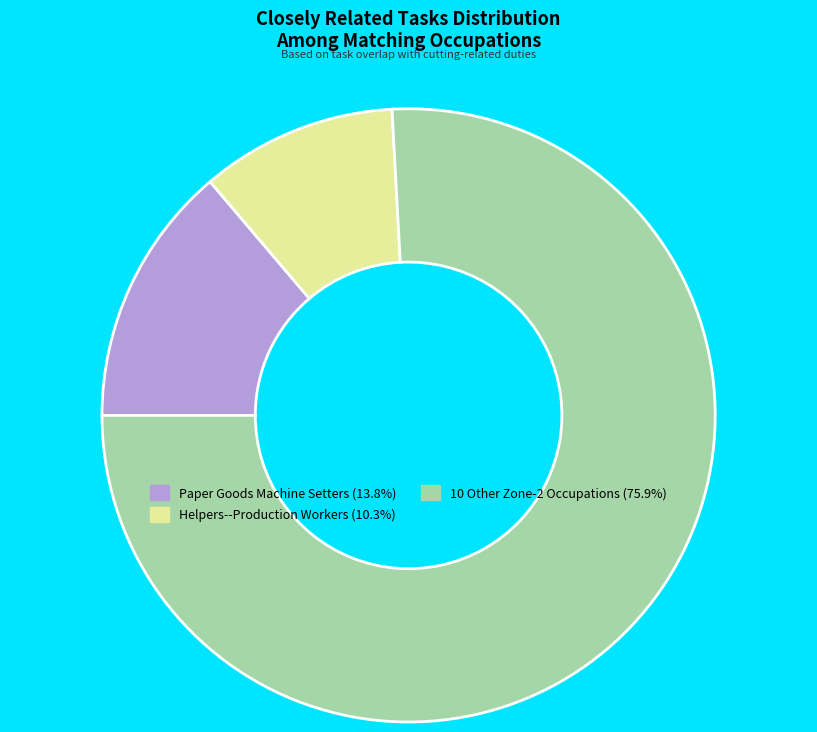

Count the number of slices in the pie.

3